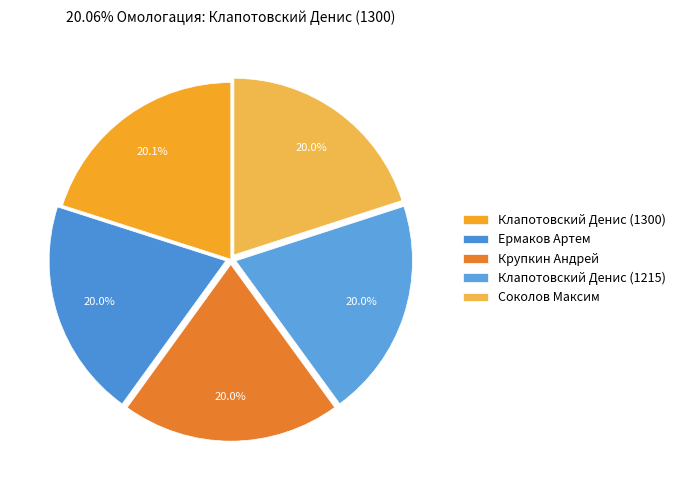

To the nearest percent, what is the average slice percentage?

20%